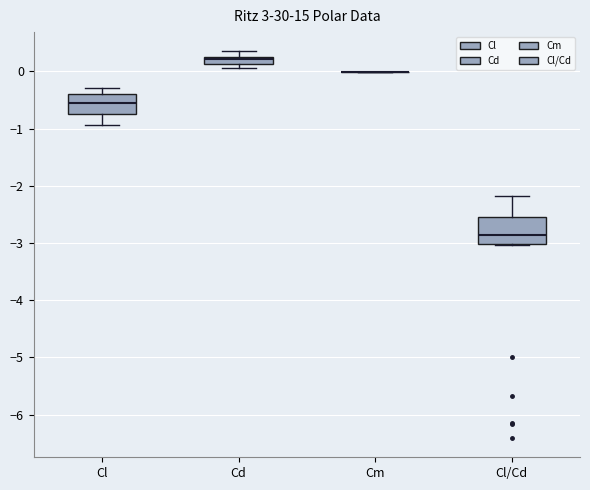

Comparing the boxes themselves (not the whiskers), which one is the tallest?

Cl/Cd